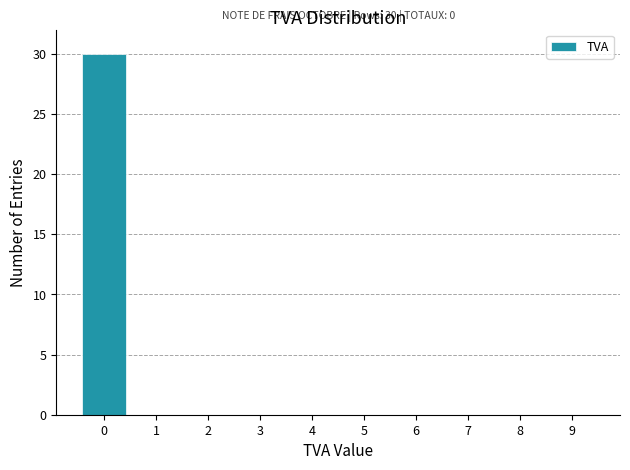

Reading left to right, extract all data points from this chart.

0=30	1=0	2=0	3=0	4=0	5=0	6=0	7=0	8=0	9=0